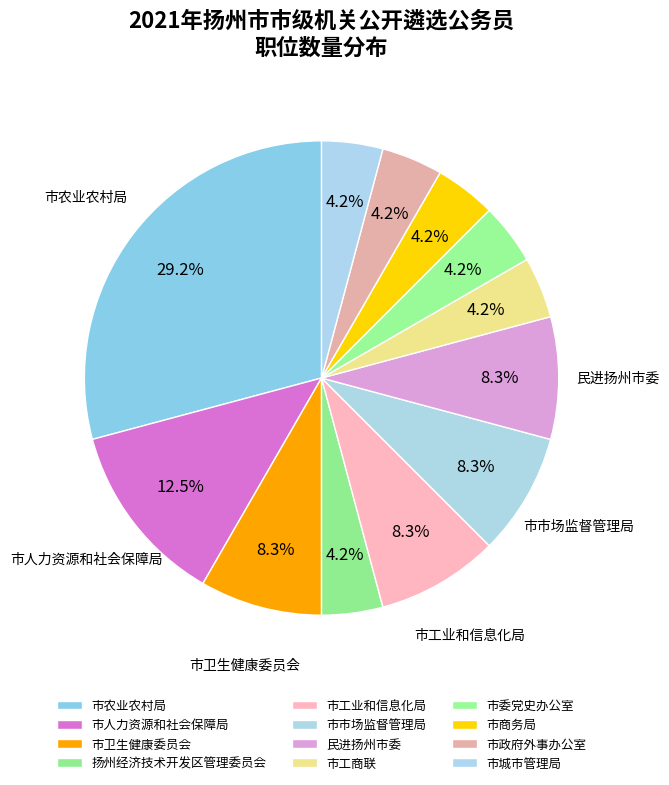

What is the largest slice in the pie chart?

市农业农村局